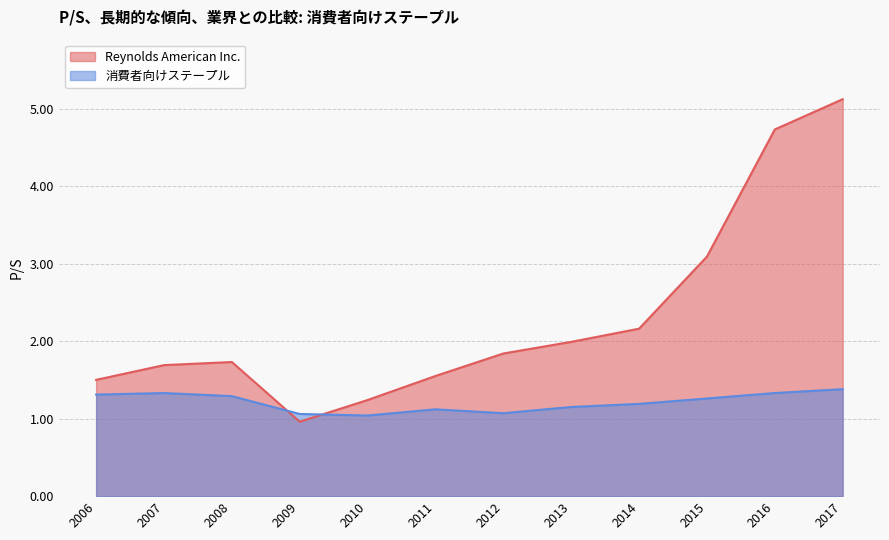

At which category does Reynolds American Inc. reach its first local valley?

2009